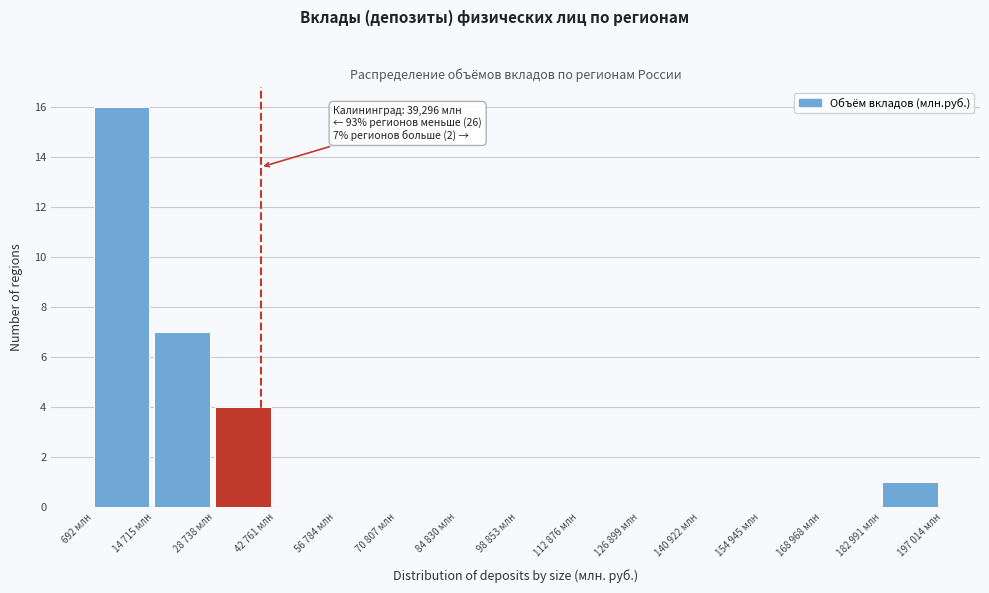

Reading right to left, extract all data points from this chart.

182 991 млн=1	168 968 млн=0	154 945 млн=0	140 922 млн=0	126 899 млн=0	112 876 млн=0	98 853 млн=0	84 830 млн=0	70 807 млн=0	56 784 млн=0	42 761 млн=0	28 738 млн=4	14 715 млн=7	692 млн=16